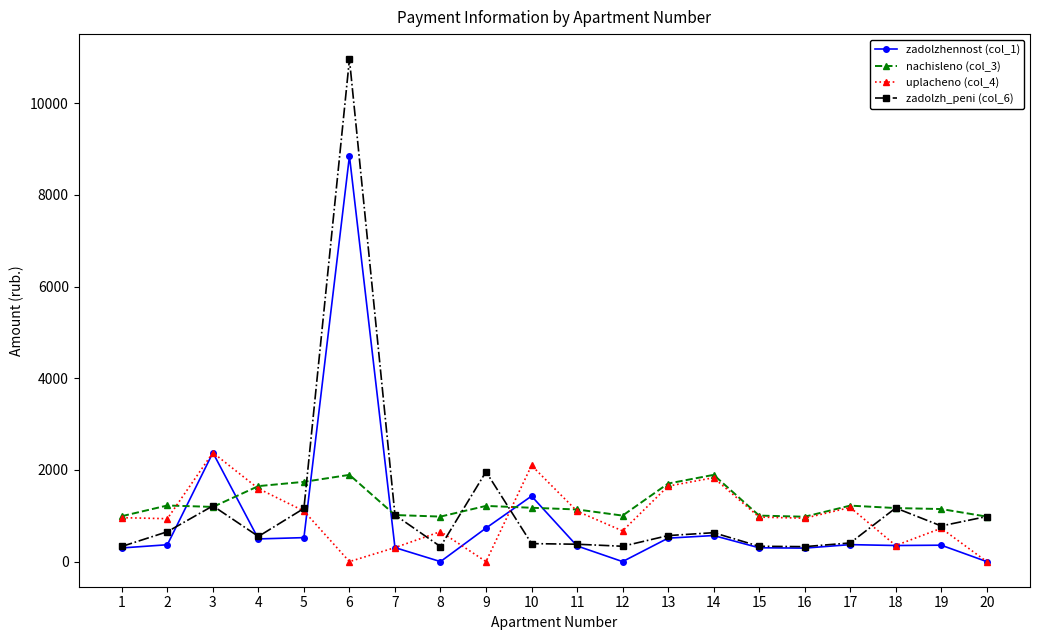

How many data points in uplacheno (col_4) are above 958?

10